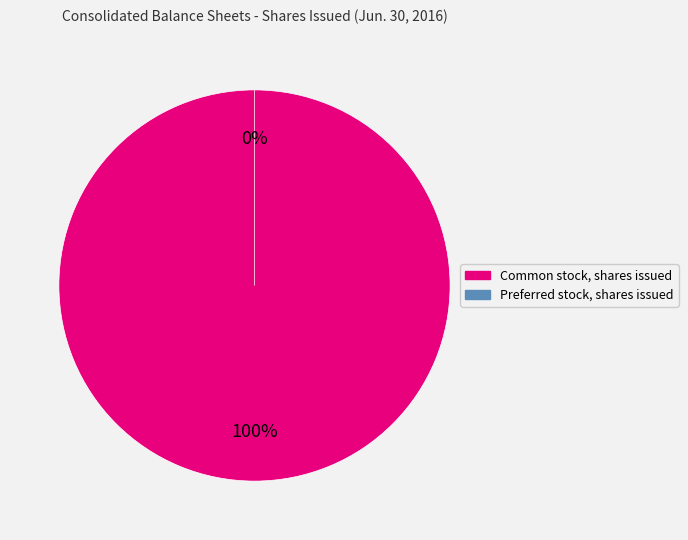

What is the total percentage of Common stock, shares issued and Preferred stock, shares issued?

100.0%